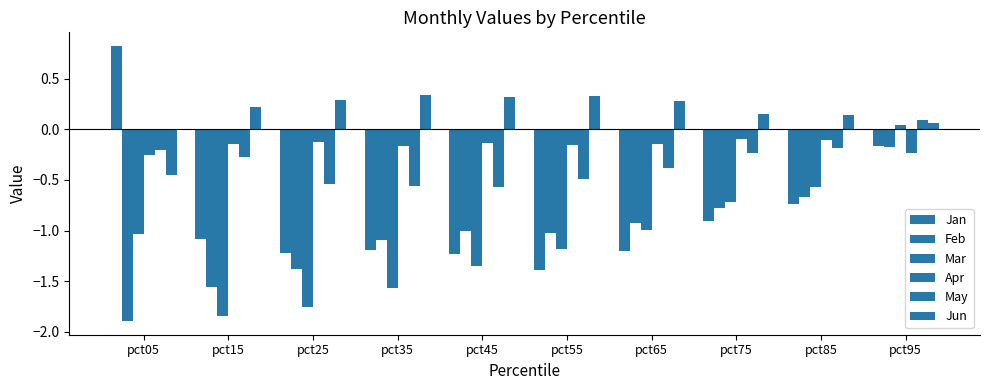

How many negative values does the Jan series have?

9